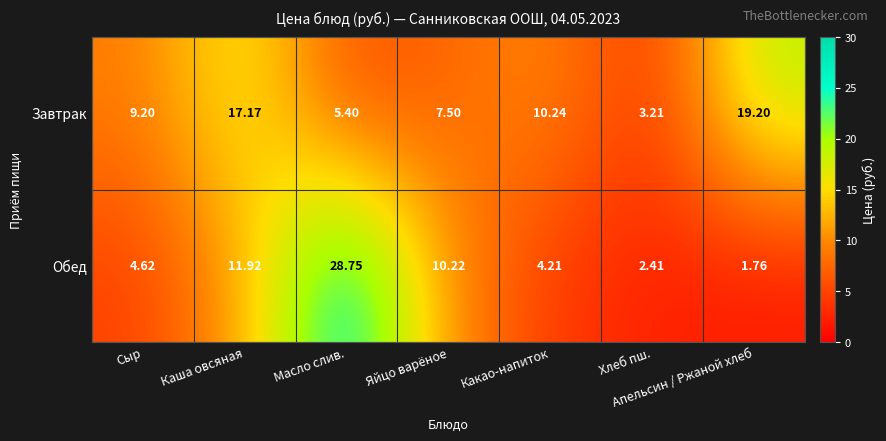

Is the value of Завтрак at Масло слив. greater than the value of Обед at Апельсин / Ржаной хлеб?

Yes